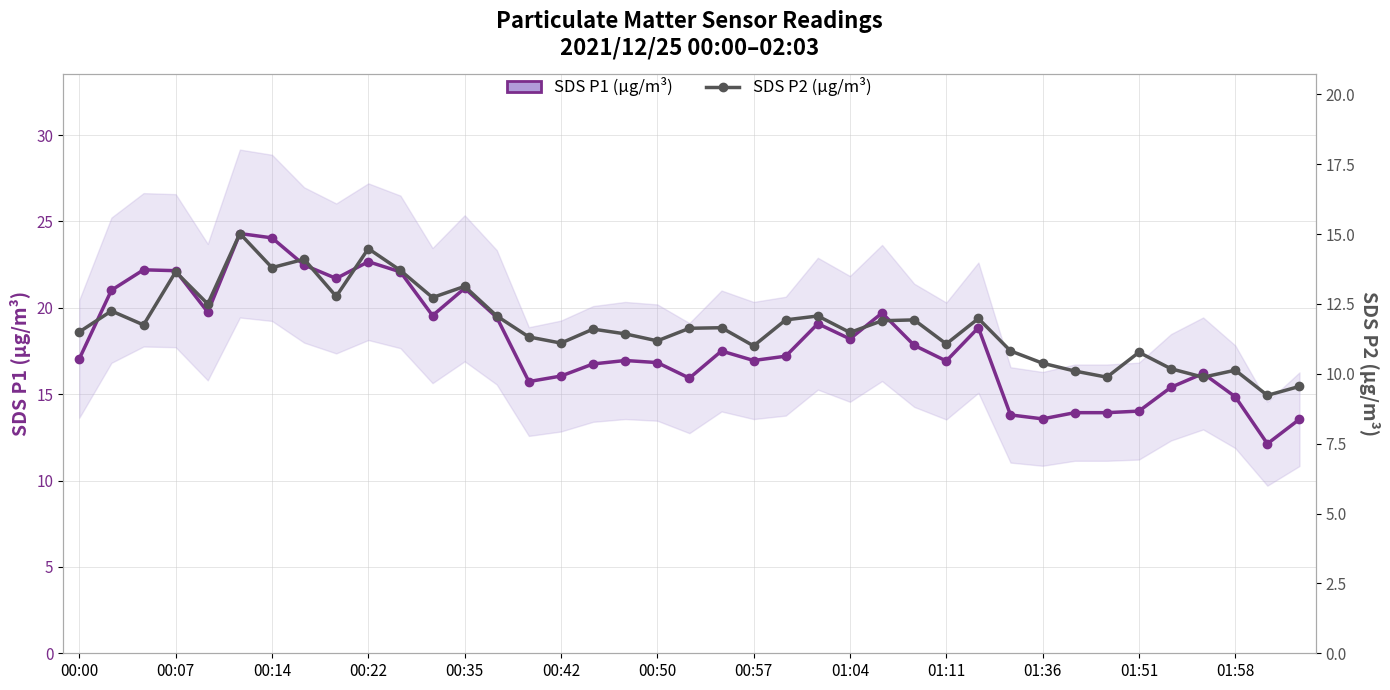

True or false: SDS P1 (µg/m³) and SDS P2 (µg/m³) cross at least once.

False